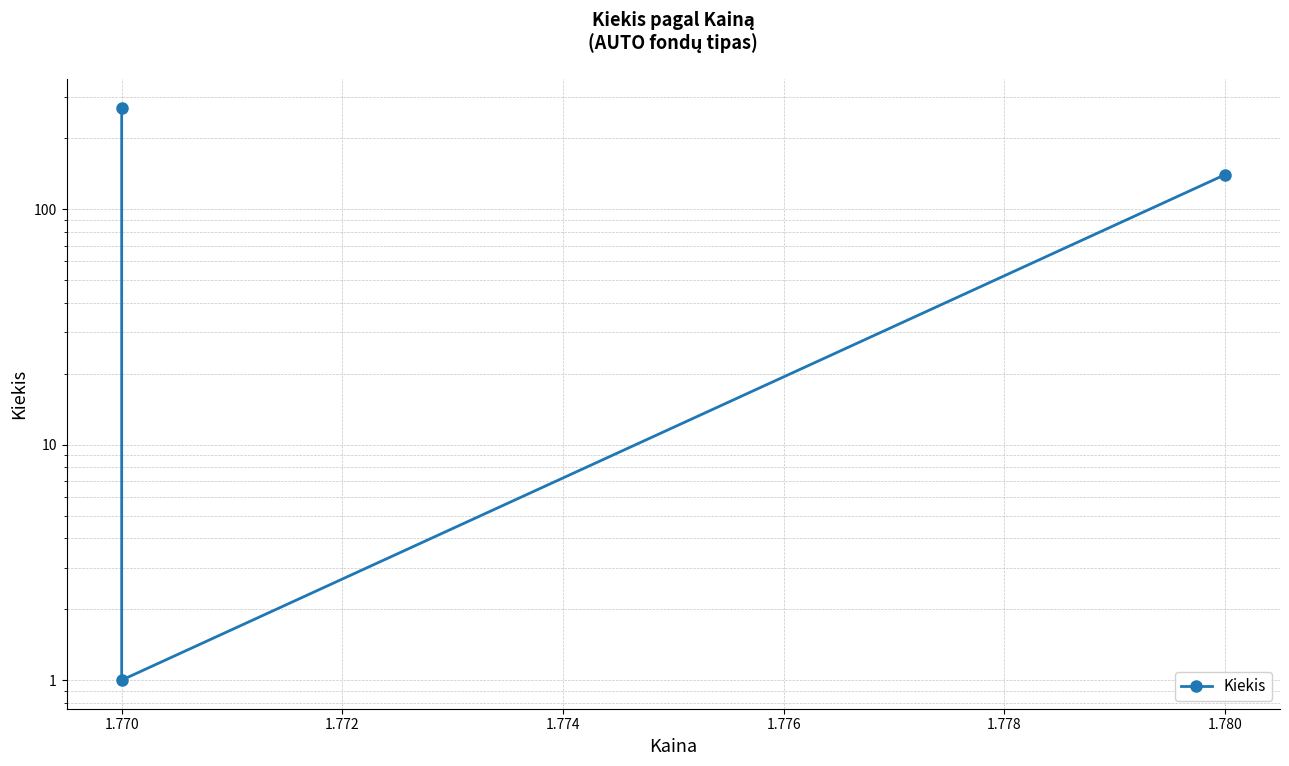

What is the average value?

137